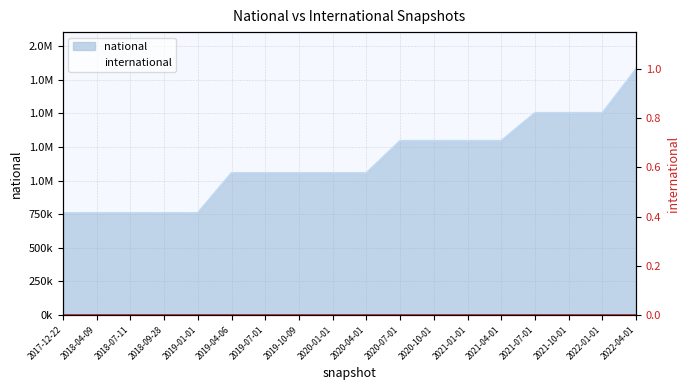

What is the label of the 9th point from the left?

2020-01-01